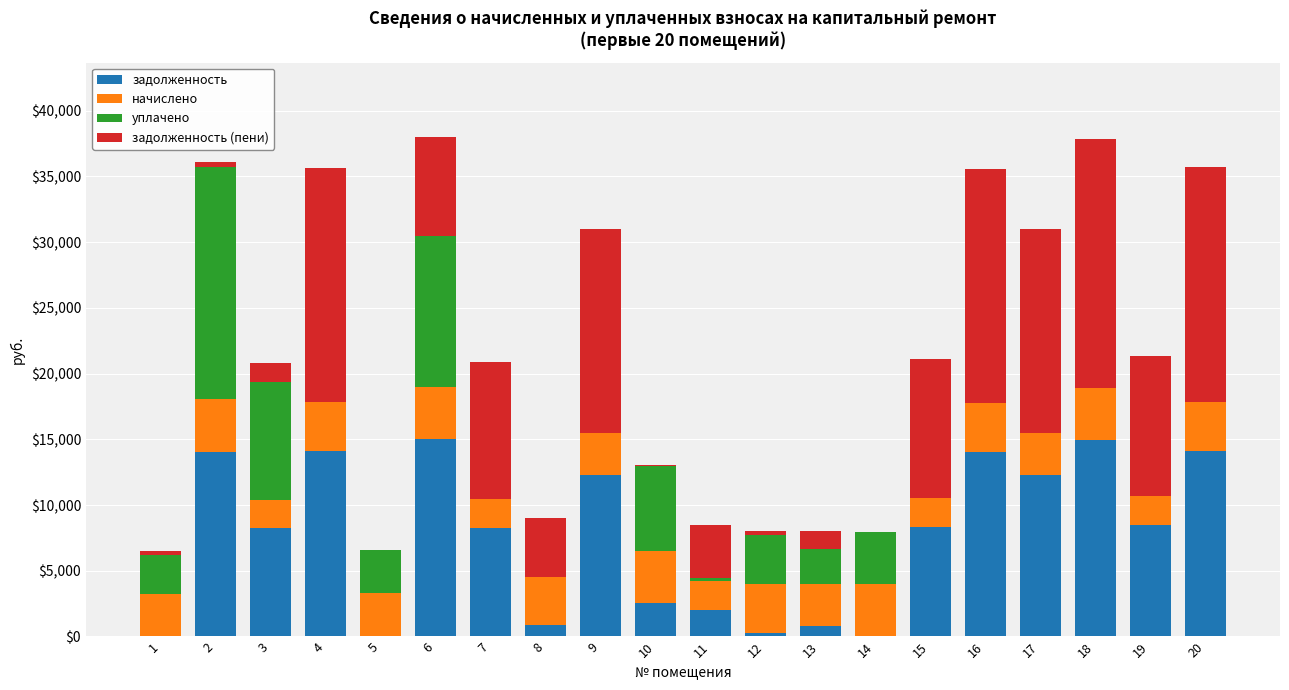

Are the bars horizontal?

No